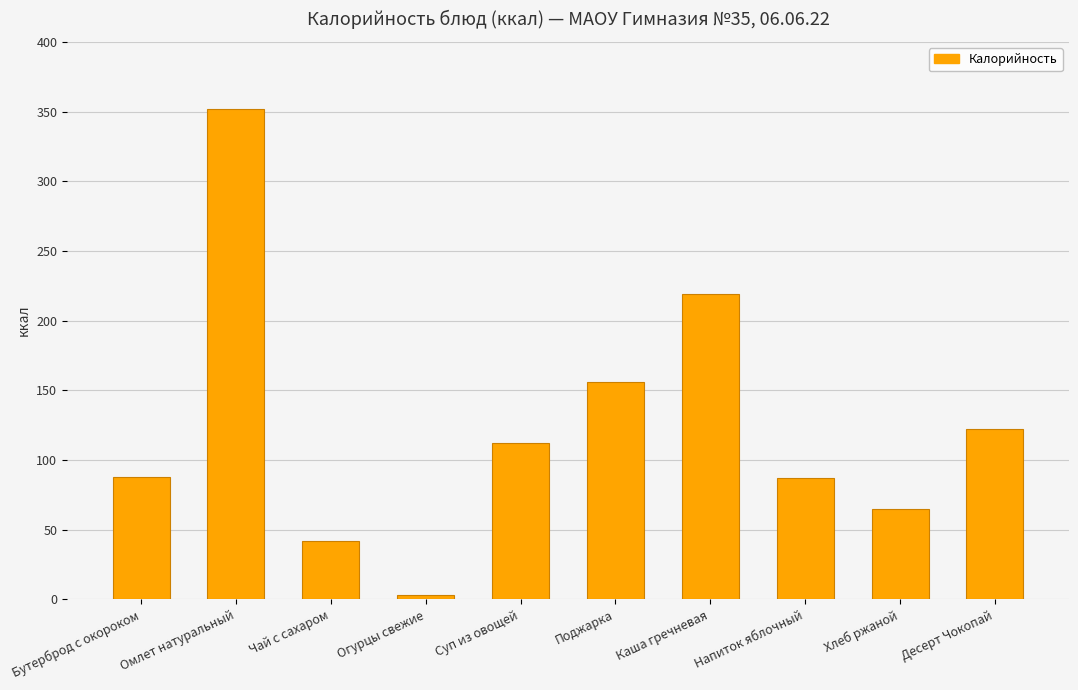

What position from the right is Огурцы свежие?

7